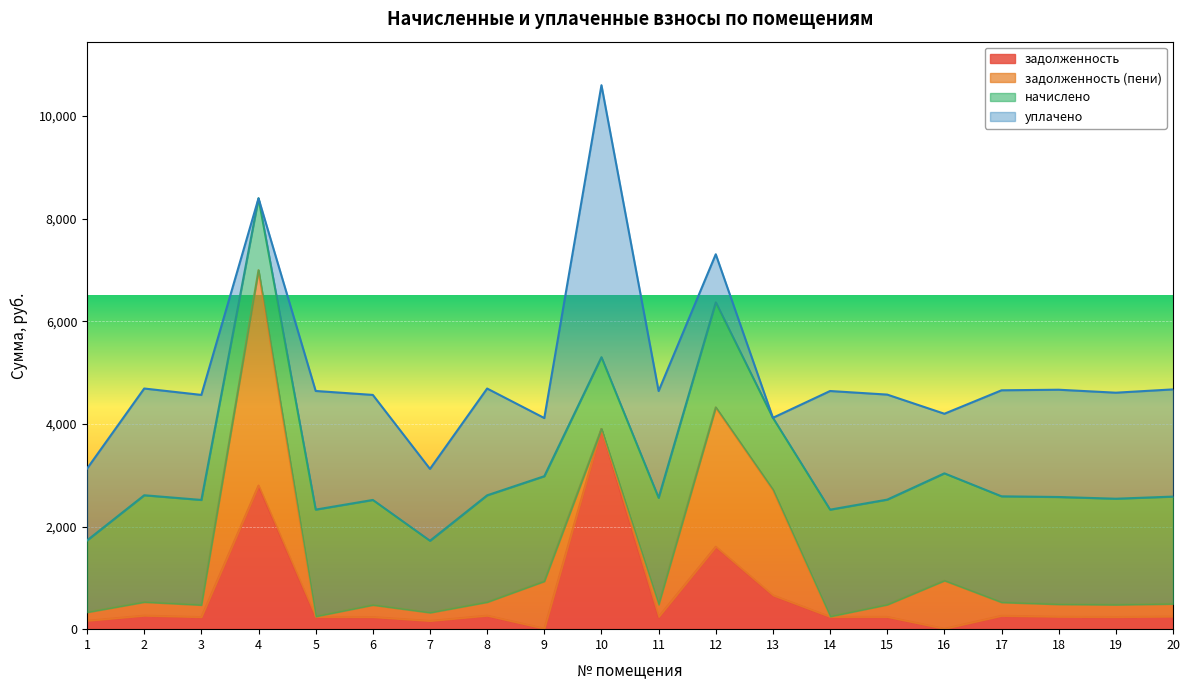

What is the difference between the maximum and minimum values in the задолженность (пени) series?

4197.0